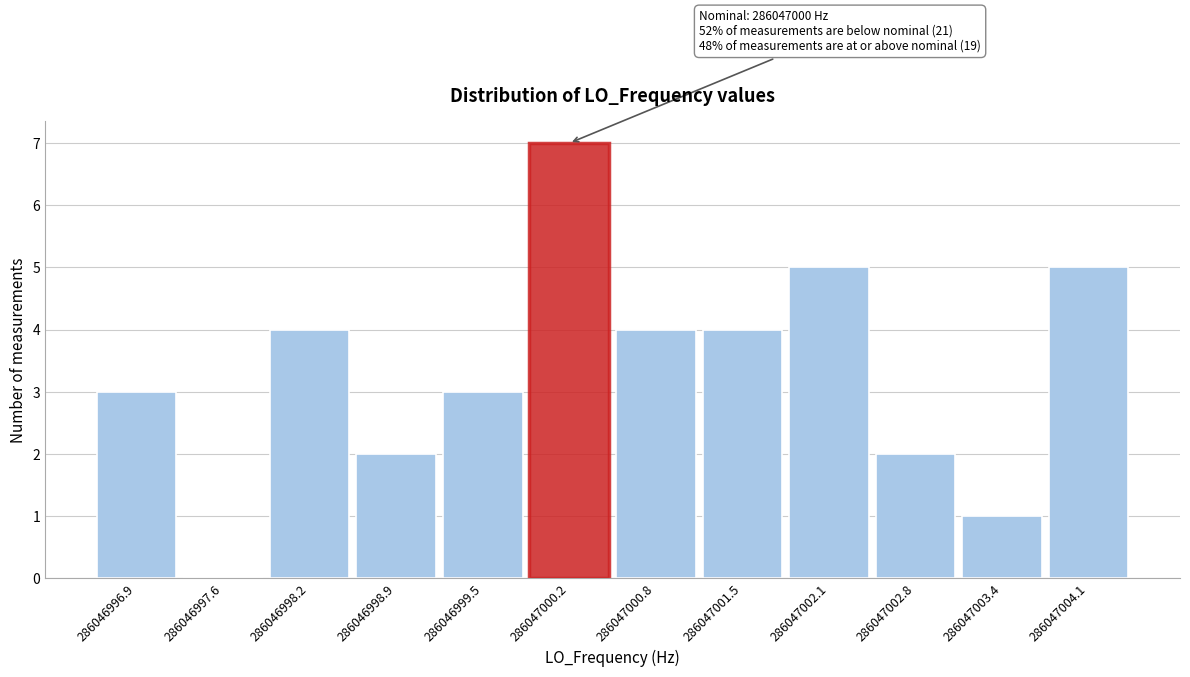

Reading right to left, list all the values displayed in this chart.

286047004.1=5	286047003.4=1	286047002.8=2	286047002.1=5	286047001.5=4	286047000.8=4	286047000.2=7	286046999.5=3	286046998.9=2	286046998.2=4	286046997.6=0	286046996.9=3